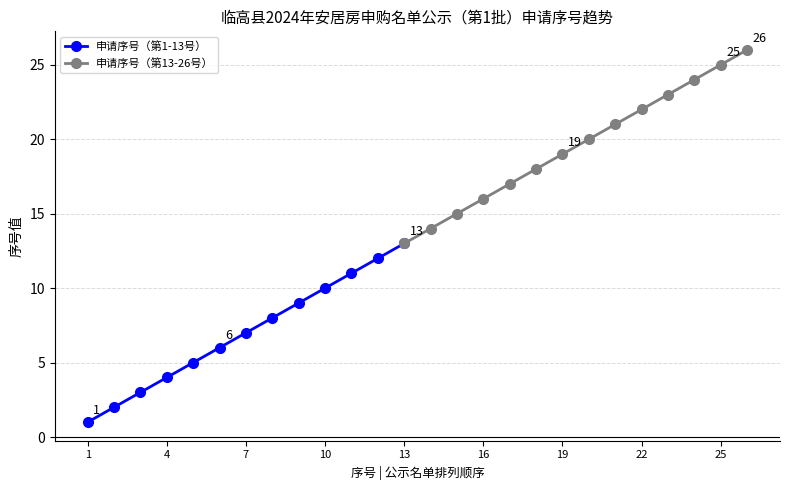

List the labels in order of value, smallest first.

1, 2, 3, 4, 5, 6, 7, 8, 9, 10, 11, 12, 13, 14, 15, 16, 17, 18, 19, 20, 21, 22, 23, 24, 25, 26